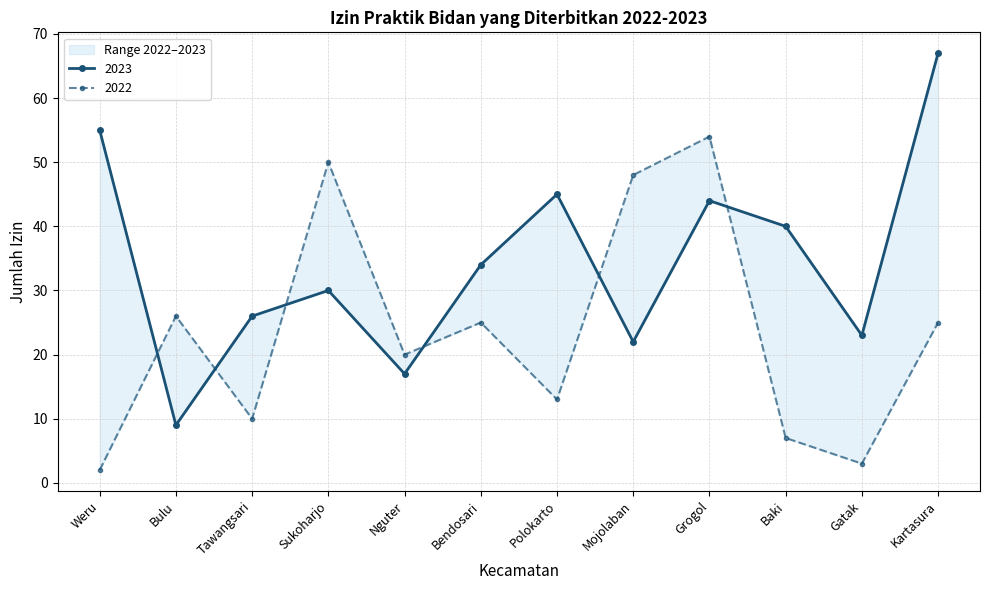

Reading left to right, transcribe all the data shown in this chart.

2023: Weru=55	Bulu=9	Tawangsari=26	Sukoharjo=30	Nguter=17	Bendosari=34	Polokarto=45	Mojolaban=22	Grogol=44	Baki=40	Gatak=23	Kartasura=67
2022: Weru=2	Bulu=26	Tawangsari=10	Sukoharjo=50	Nguter=20	Bendosari=25	Polokarto=13	Mojolaban=48	Grogol=54	Baki=7	Gatak=3	Kartasura=25